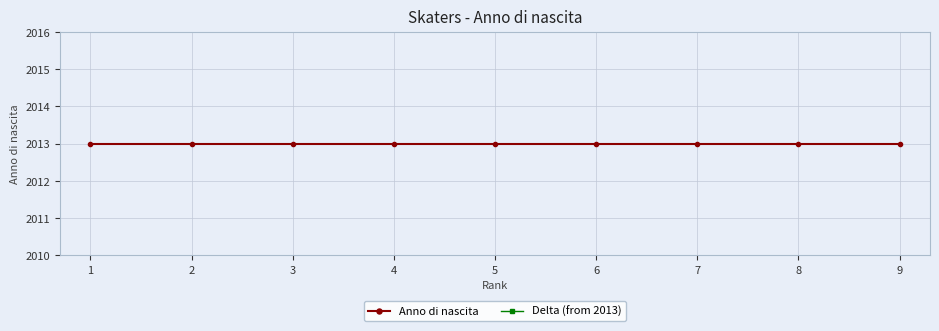

Reading right to left, extract all data points from this chart.

Anno di nascita: 2013	2013	2013	2013	2013	2013	2013	2013	2013
Delta (from 2013): 0	0	0	0	0	0	0	0	0